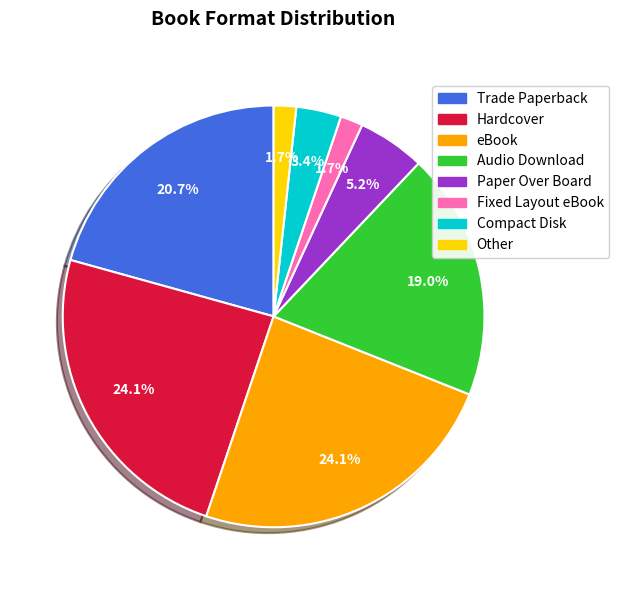

Does any single category account for the majority?

No